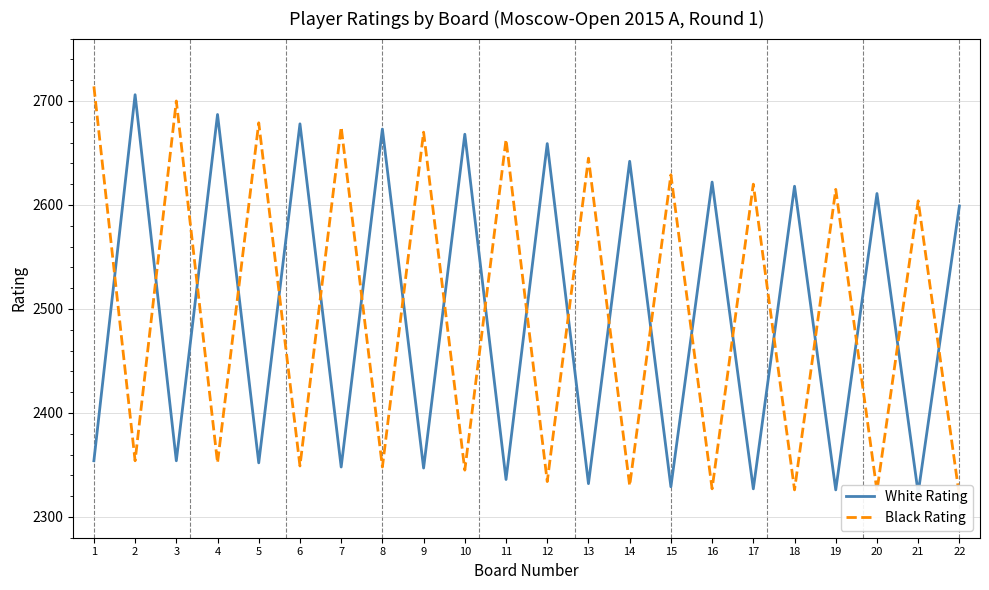

Reading left to right, list all the values displayed in this chart.

White Rating: 2354	2706	2354	2687	2352	2678	2348	2673	2347	2668	2336	2659	2332	2642	2329	2622	2327	2618	2326	2611	2323	2599
Black Rating: 2714	2354	2700	2352	2679	2349	2675	2348	2670	2345	2663	2334	2645	2330	2629	2327	2620	2326	2615	2325	2604	2320